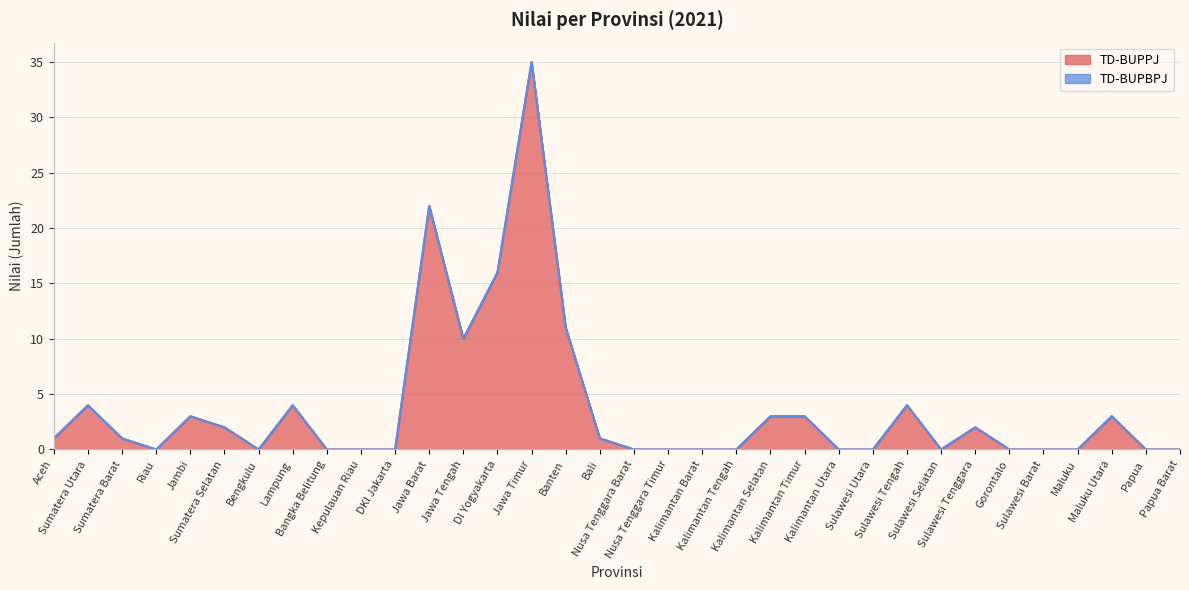

Rank the categories by value from lowest to highest.

Riau, Bengkulu, Bangka Belitung, Kepulauan Riau, DKI Jakarta, Nusa Tenggara Barat, Nusa Tenggara Timur, Kalimantan Barat, Kalimantan Tengah, Kalimantan Utara, Sulawesi Utara, Sulawesi Selatan, Gorontalo, Sulawesi Barat, Maluku, Papua, Papua Barat, Aceh, Sumatera Barat, Bali, Sumatera Selatan, Sulawesi Tenggara, Jambi, Kalimantan Selatan, Kalimantan Timur, Maluku Utara, Sumatera Utara, Lampung, Sulawesi Tengah, Jawa Tengah, Banten, DI Yogyakarta, Jawa Barat, Jawa Timur